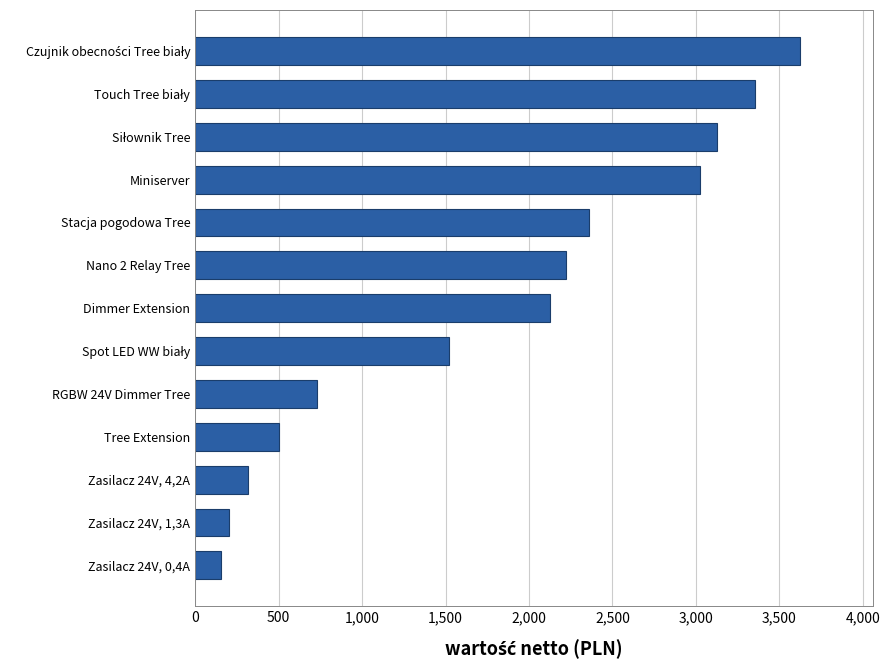

What is the minimum value shown in the chart?

154